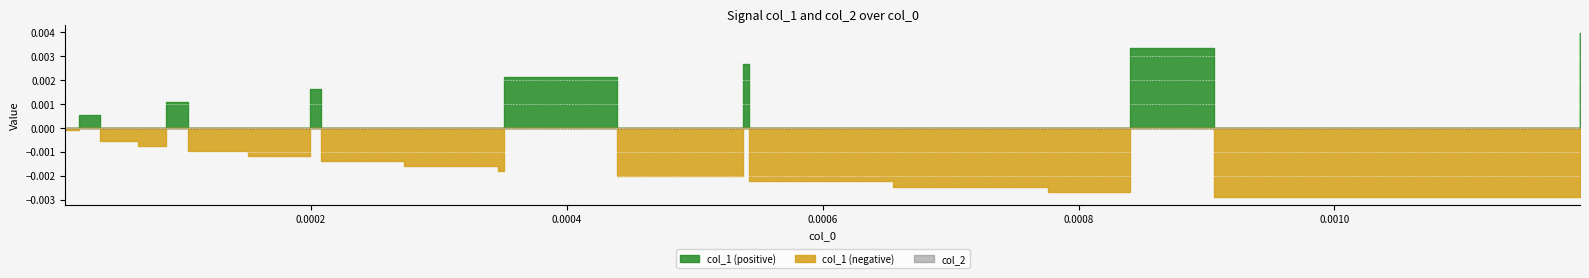

At which category does the data reach its first local valley?

3